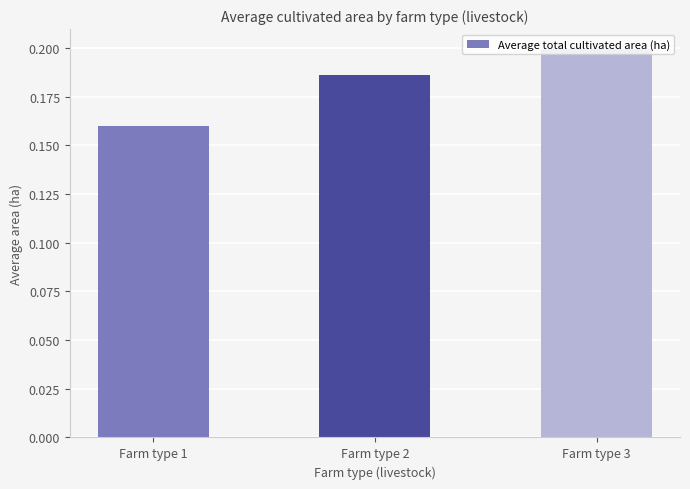

The chart shows a value of 0.2 at Farm type 1. True or false?

True